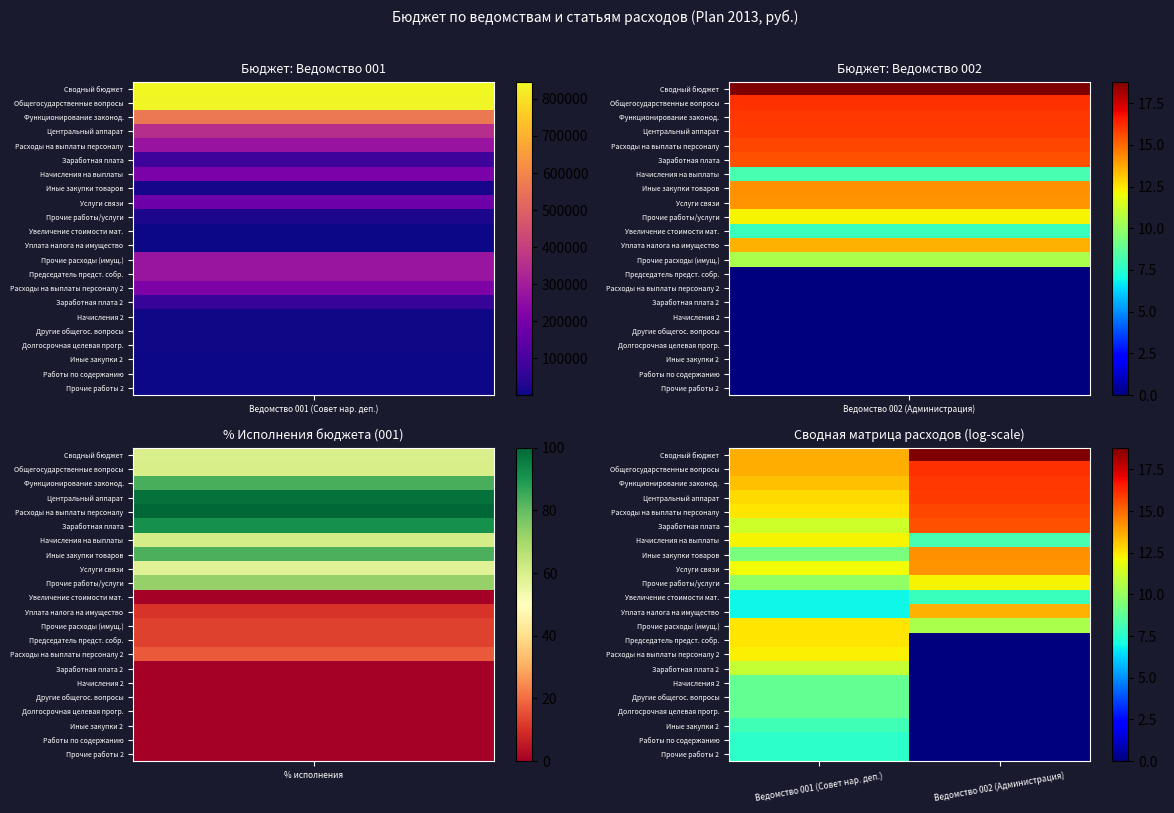

Reading left to right, transcribe all the data shown in this chart.

Сводный бюджет: Ведомство 001 (Совет нар. деп.)=13.6	Ведомство 002 (Администрация)=18.8
Общегосударственные вопросы: Ведомство 001 (Совет нар. деп.)=13.6	Ведомство 002 (Администрация)=16.1
Функционирование законод.: Ведомство 001 (Совет нар. деп.)=13.2	Ведомство 002 (Администрация)=16.0
Центральный аппарат: Ведомство 001 (Совет нар. деп.)=12.8	Ведомство 002 (Администрация)=15.9
Расходы на выплаты персоналу: Ведомство 001 (Совет нар. деп.)=12.5	Ведомство 002 (Администрация)=15.7
Заработная плата: Ведомство 001 (Совет нар. деп.)=11.3	Ведомство 002 (Администрация)=15.4
Начисления на выплаты: Ведомство 001 (Совет нар. деп.)=12.3	Ведомство 002 (Администрация)=8.2
Иные закупки товаров: Ведомство 001 (Совет нар. деп.)=9.4	Ведомство 002 (Администрация)=14.2
Услуги связи: Ведомство 001 (Совет нар. деп.)=12.1	Ведомство 002 (Администрация)=14.1
Прочие работы/услуги: Ведомство 001 (Совет нар. деп.)=9.9	Ведомство 002 (Администрация)=12.2
Увеличение стоимости мат.: Ведомство 001 (Совет нар. деп.)=6.9	Ведомство 002 (Администрация)=7.9
Уплата налога на имущество: Ведомство 001 (Совет нар. деп.)=6.9	Ведомство 002 (Администрация)=13.6
Прочие расходы (имущ.): Ведомство 001 (Совет нар. деп.)=12.5	Ведомство 002 (Администрация)=10.5
Председатель предст. собр.: Ведомство 001 (Совет нар. деп.)=12.5	Ведомство 002 (Администрация)=0.0
Расходы на выплаты персоналу 2: Ведомство 001 (Совет нар. деп.)=12.3	Ведомство 002 (Администрация)=0.0
Заработная плата 2: Ведомство 001 (Совет нар. деп.)=11.1	Ведомство 002 (Администрация)=0.0
Начисления 2: Ведомство 001 (Совет нар. деп.)=8.9	Ведомство 002 (Администрация)=0.0
Другие общегос. вопросы: Ведомство 001 (Совет нар. деп.)=8.9	Ведомство 002 (Администрация)=0.0
Долгосрочная целевая прогр.: Ведомство 001 (Совет нар. деп.)=8.9	Ведомство 002 (Администрация)=0.0
Иные закупки 2: Ведомство 001 (Совет нар. деп.)=8.0	Ведомство 002 (Администрация)=0.0
Работы по содержанию: Ведомство 001 (Совет нар. деп.)=7.6	Ведомство 002 (Администрация)=0.0
Прочие работы 2: Ведомство 001 (Совет нар. деп.)=7.6	Ведомство 002 (Администрация)=0.0